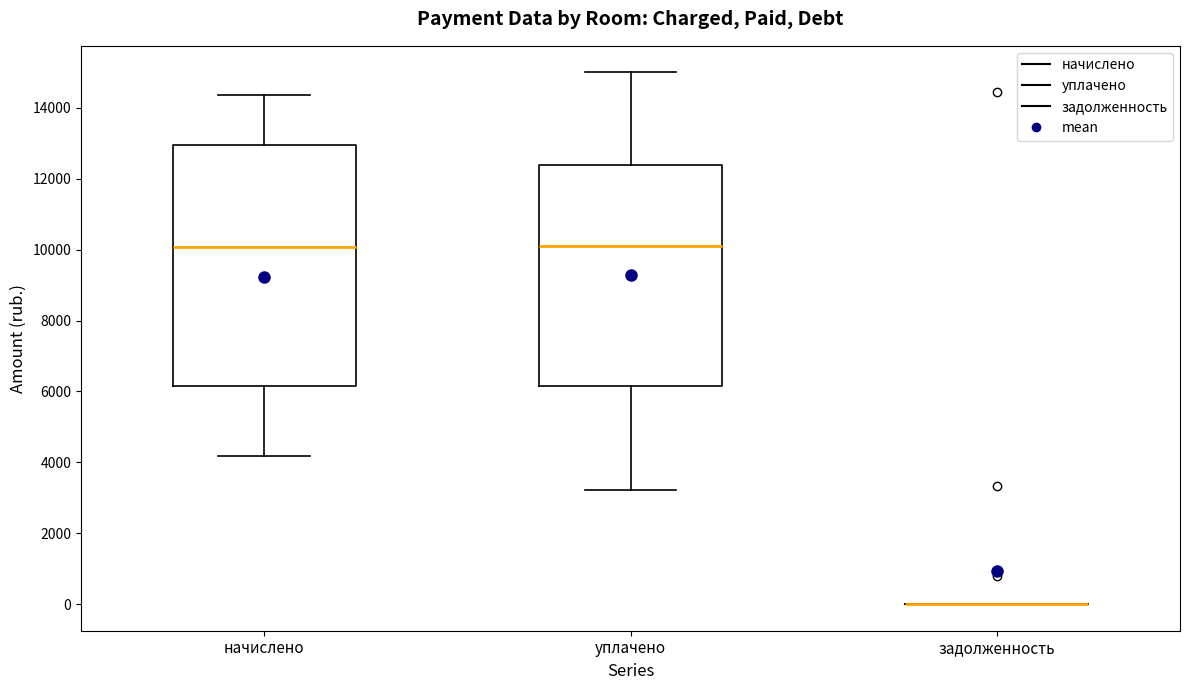

Reading left to right, transcribe this box plot: for each box, give where its median line is, the range the box spans, and where its two whiskers end, as read against the y-axis. The values are not printed on the chart, so give them approximately, as read against the axis.

начислено: median 10000, box 6200 to 13000, whiskers 4200 to 14400
уплачено: median 10200, box 6200 to 12400, whiskers 3200 to 15000
задолженность: box collapsed to a line at 0, whiskers 0 to 0